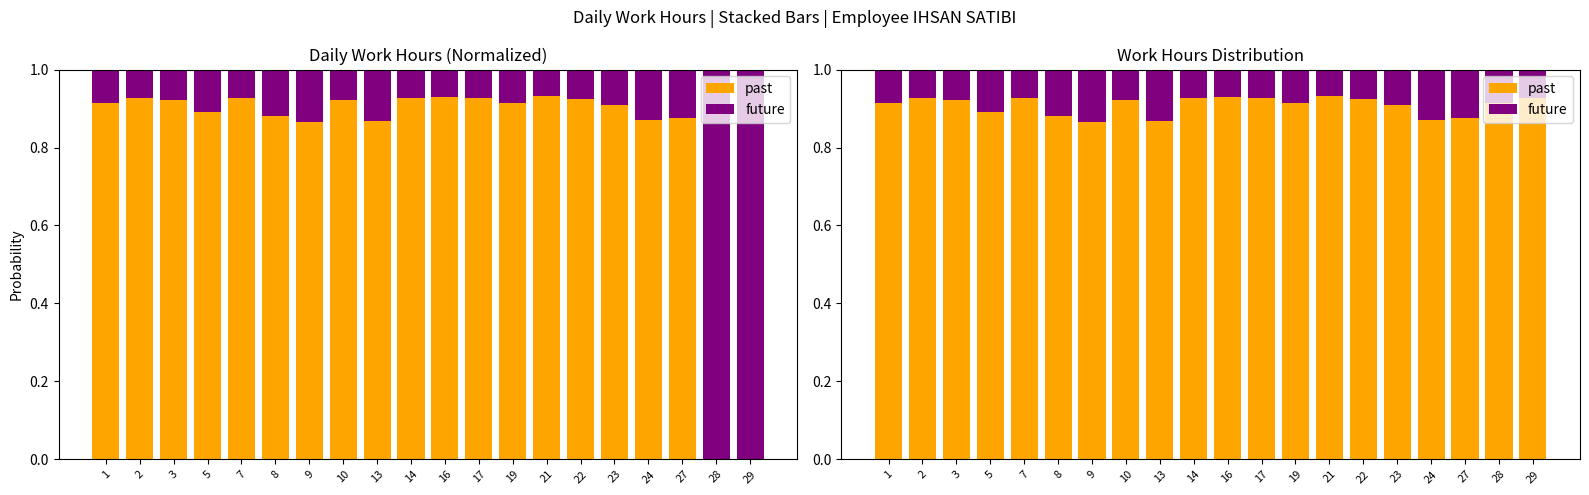

At which label is past closest to 0?

9